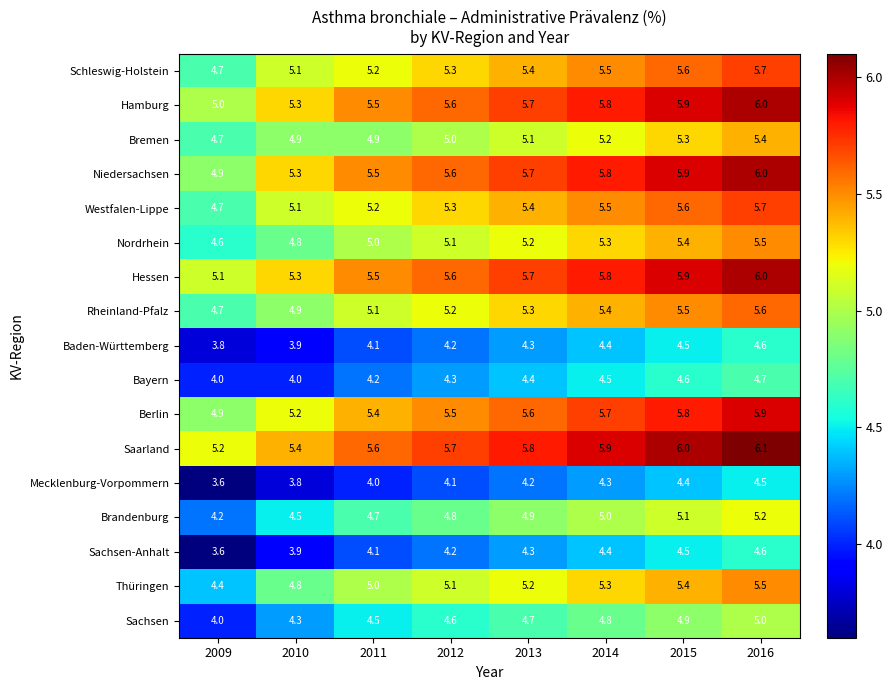

How many data points in Westfalen-Lippe are above 5?

7